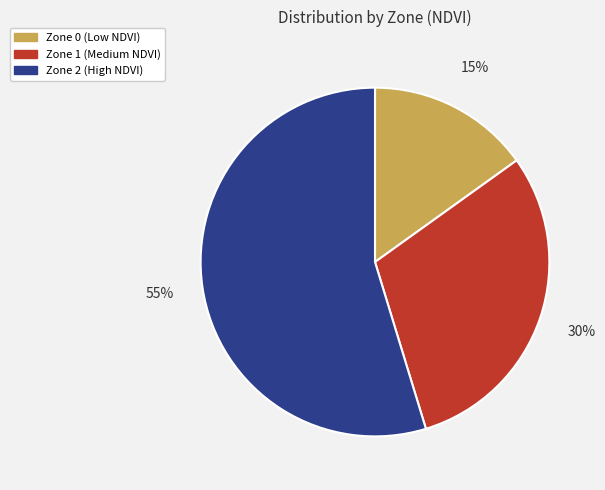

Combined, do Zone 1 and Zone 2 account for over 50%?

Yes